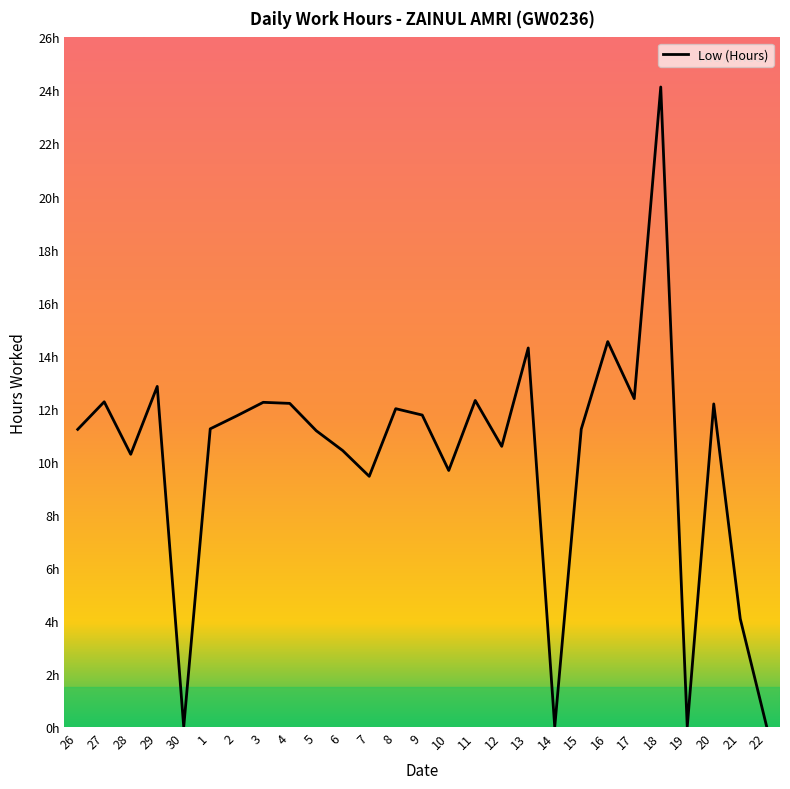

Reading left to right, what are all the values shown in this chart?

26=11.2	27=12.3	28=10.3	29=12.8	30=0.0	1=11.2	2=11.7	3=12.2	4=12.2	5=11.2	6=10.4	7=9.4	8=12.0	9=11.8	10=9.7	11=12.3	12=10.6	13=14.3	14=0.0	15=11.2	16=14.5	17=12.4	18=24.1	19=0.0	20=12.2	21=4.1	22=0.0